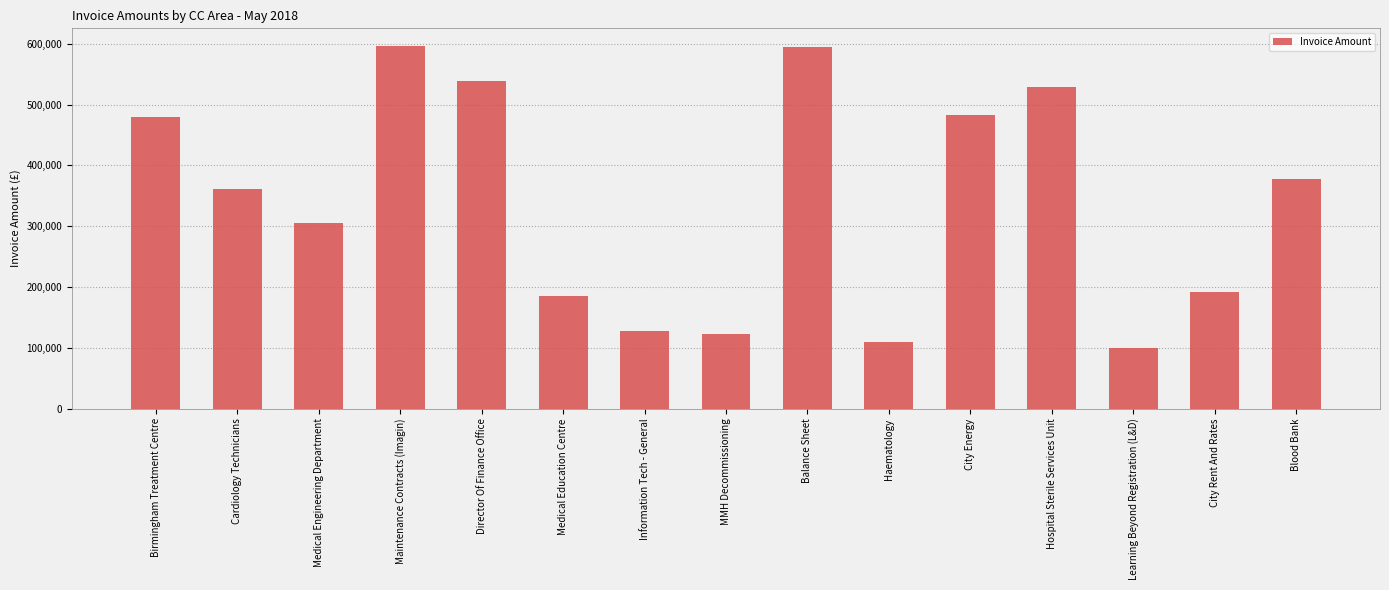

Are the bars grouped side by side (vs. stacked)?

No